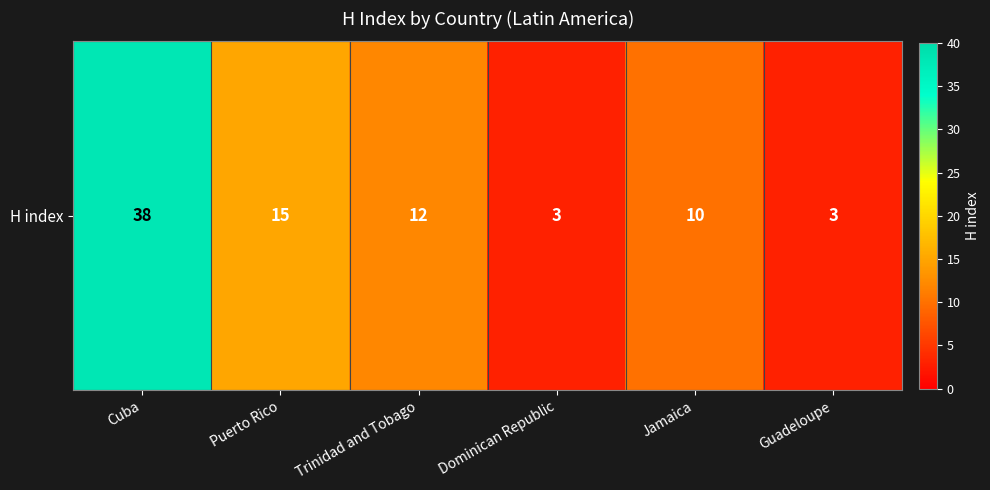

Where does the data first go above 12?

Cuba